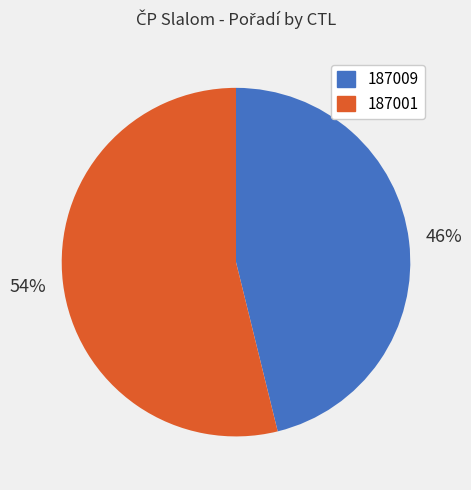

Is 187001 the majority of the pie?

Yes